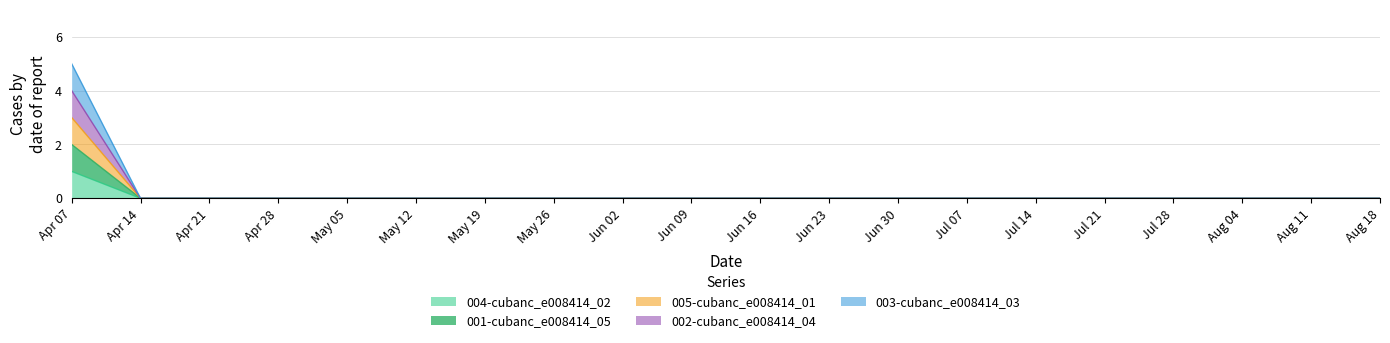

Reading left to right, extract all data points from this chart.

004-cubanc_e008414_02: 1	0	0	0	0	0	0	0	0	0	0	0	0	0	0	0	0	0	0	0
001-cubanc_e008414_05: 2	0	0	0	0	0	0	0	0	0	0	0	0	0	0	0	0	0	0	0
005-cubanc_e008414_01: 3	0	0	0	0	0	0	0	0	0	0	0	0	0	0	0	0	0	0	0
002-cubanc_e008414_04: 4	0	0	0	0	0	0	0	0	0	0	0	0	0	0	0	0	0	0	0
003-cubanc_e008414_03: 5	0	0	0	0	0	0	0	0	0	0	0	0	0	0	0	0	0	0	0